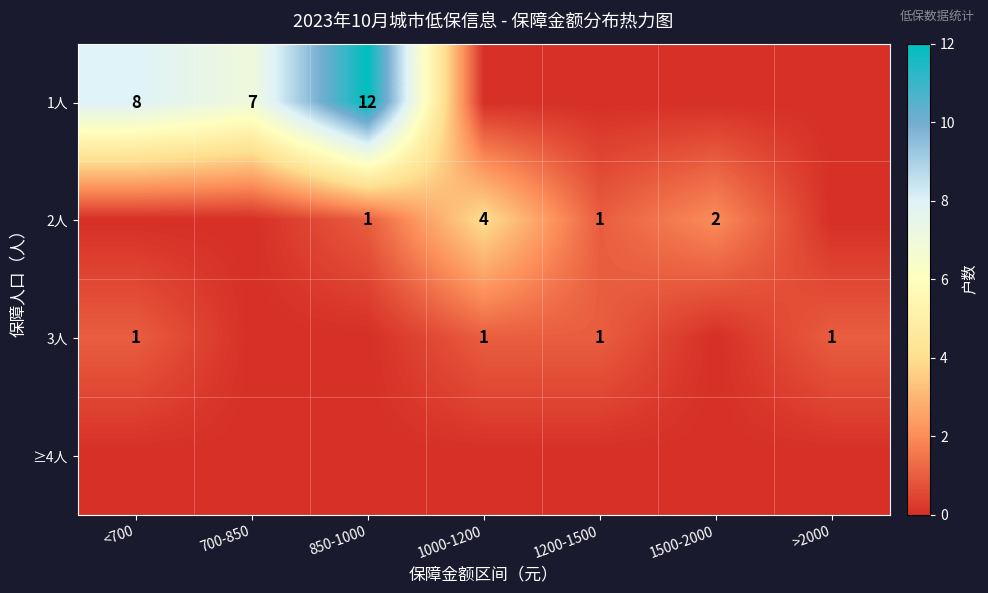

The value of 2人 at 1200-1500 is 1. True or false?

True